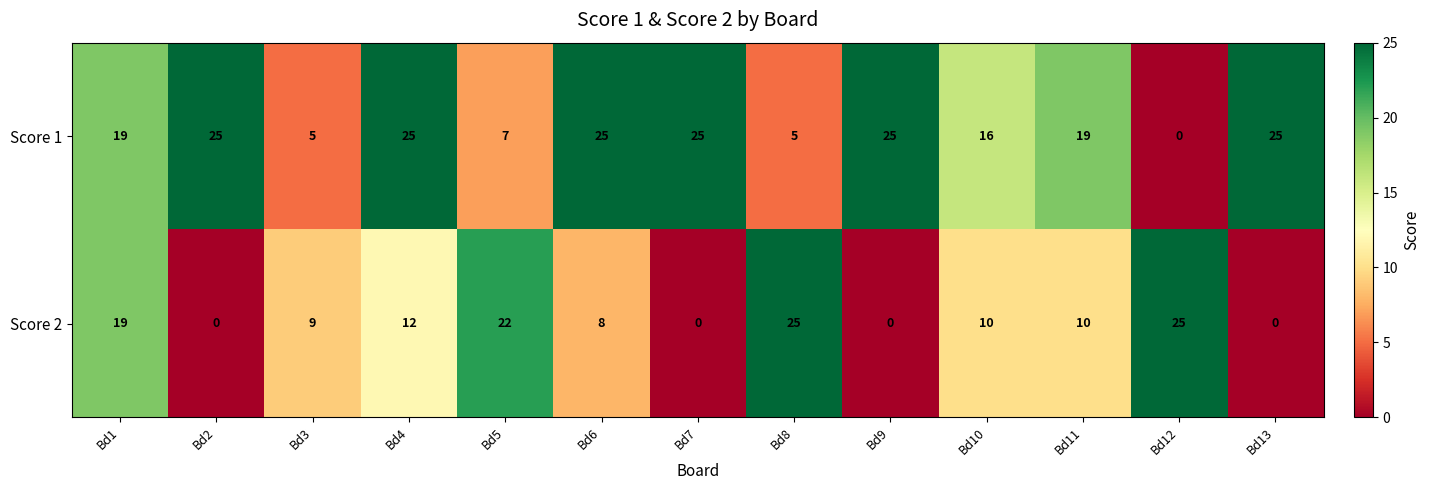

What is the difference between the second highest and minimum values in the Score 1 series?

25